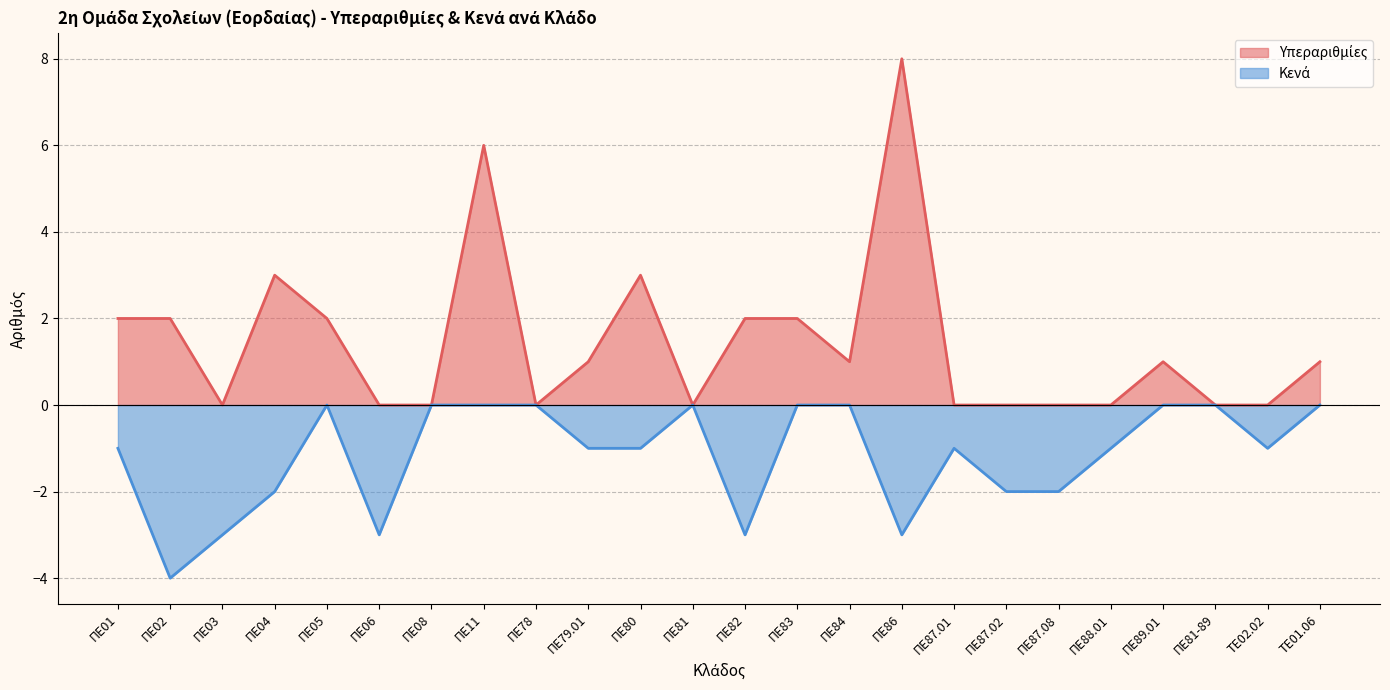

Is the value of Υπεραριθμίες at ΠΕ05 greater than the value of Κενά at ΠΕ04?

Yes